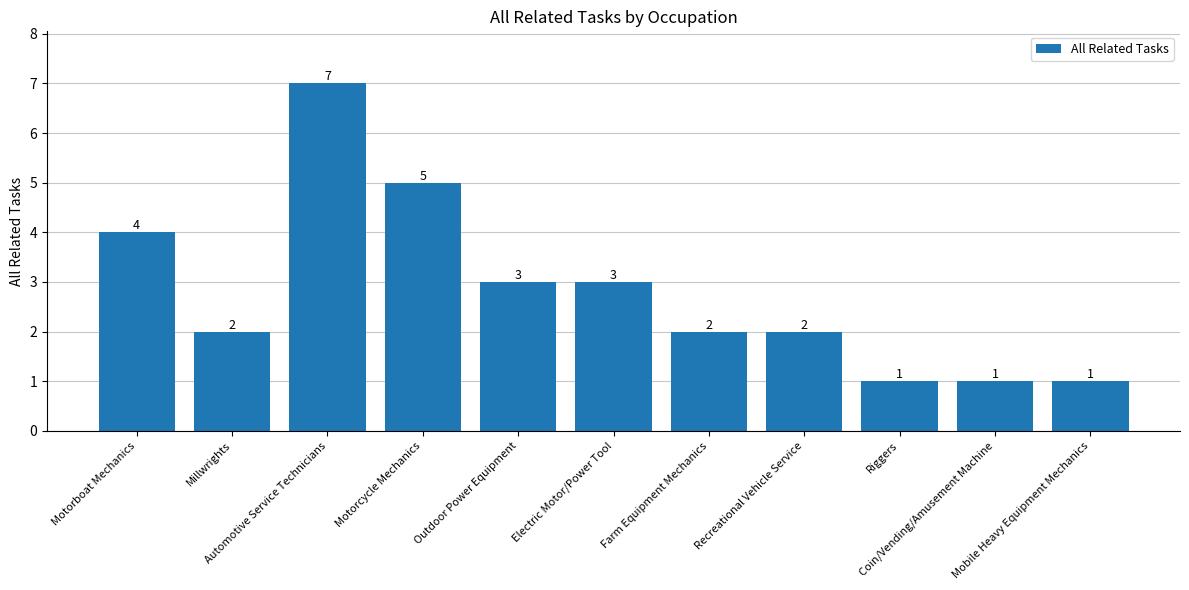

What is the value of the 4th bar from the left?

5